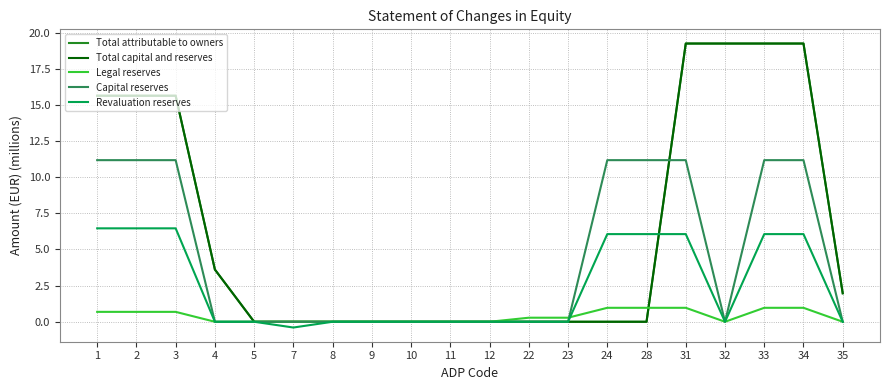

Reading right to left, transcribe all the data shown in this chart.

Total attributable to owners: 2.0	19.2	19.2	19.2	19.2	0.0	0.0	0.0	0.0	0.0	0.0	0.0	0.0	0.0	0.0	0.0	3.6	15.6	15.6	15.6
Total capital and reserves: 2.0	19.2	19.2	19.2	19.2	0.0	0.0	0.0	0.0	0.0	0.0	0.0	0.0	0.0	0.0	0.0	3.6	15.6	15.6	15.6
Legal reserves: 0.0	1.0	1.0	0.0	1.0	1.0	1.0	0.3	0.3	0.0	0.0	0.0	0.0	0.0	0.0	0.0	0.0	0.7	0.7	0.7
Capital reserves: 0.0	11.2	11.2	0.0	11.2	11.2	11.2	0.0	0.0	0.0	0.0	0.0	0.0	0.0	0.0	0.0	0.0	11.2	11.2	11.2
Revaluation reserves: 0.0	6.1	6.1	0.0	6.1	6.1	6.1	0.0	0.0	0.0	0.0	0.0	0.0	0.0	-0.4	0.0	0.0	6.5	6.5	6.5